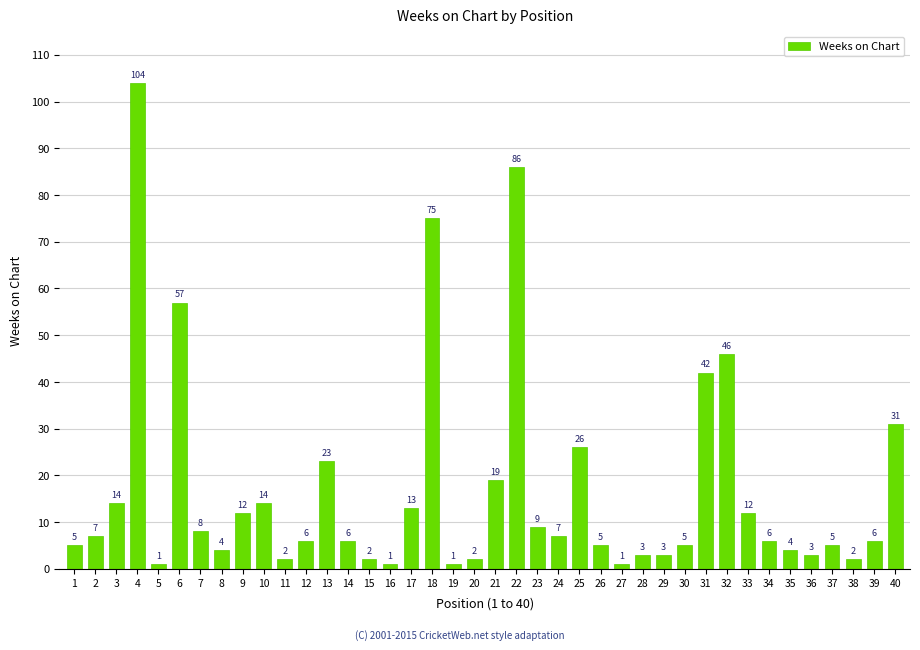

True or false: the data shows 10 at 12.

False